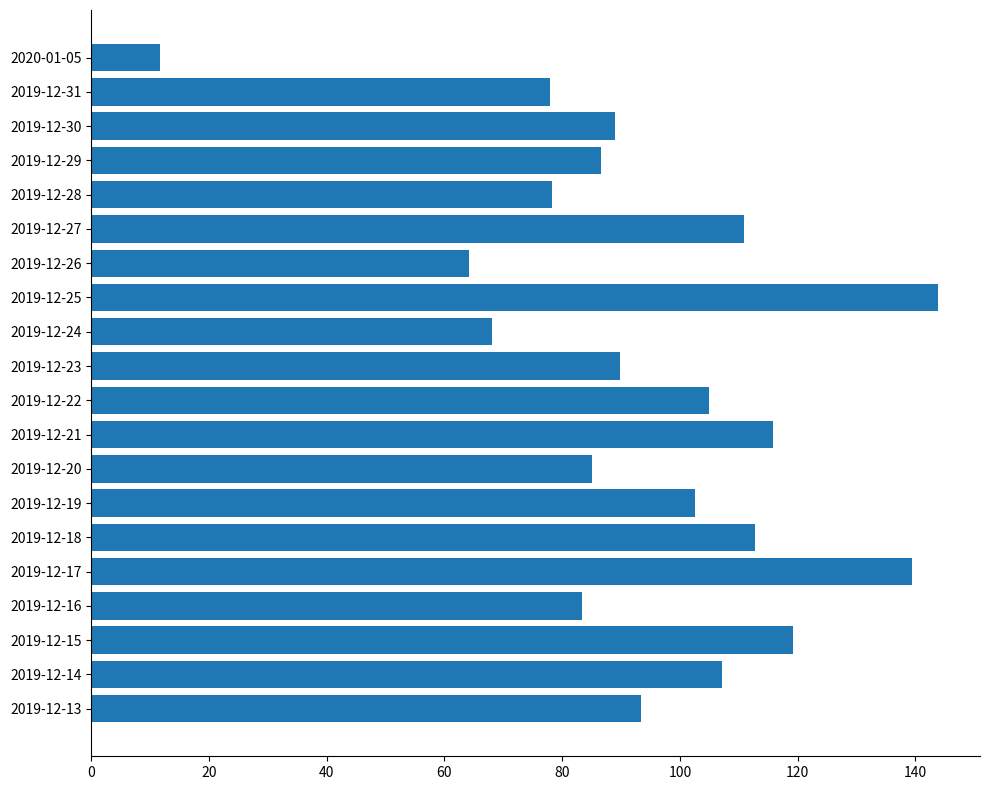

What is the label of the 6th bar from the top?

2019-12-27